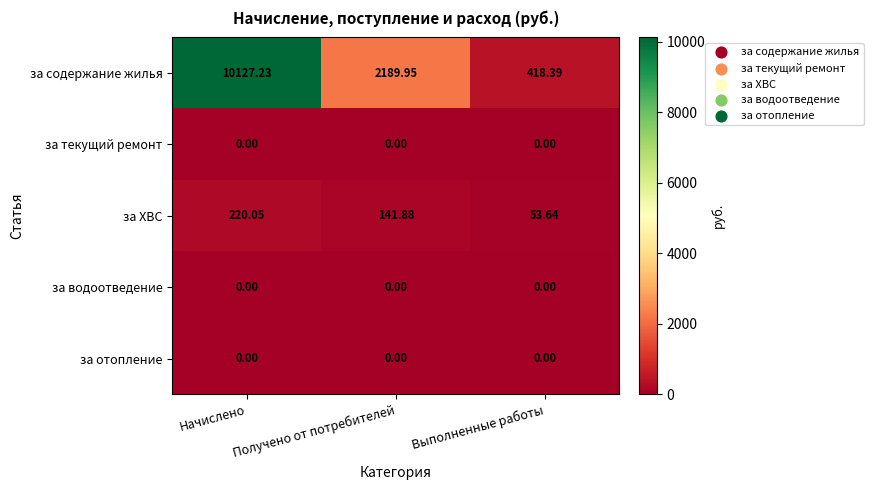

Which category has the highest value across all series?

Начислено